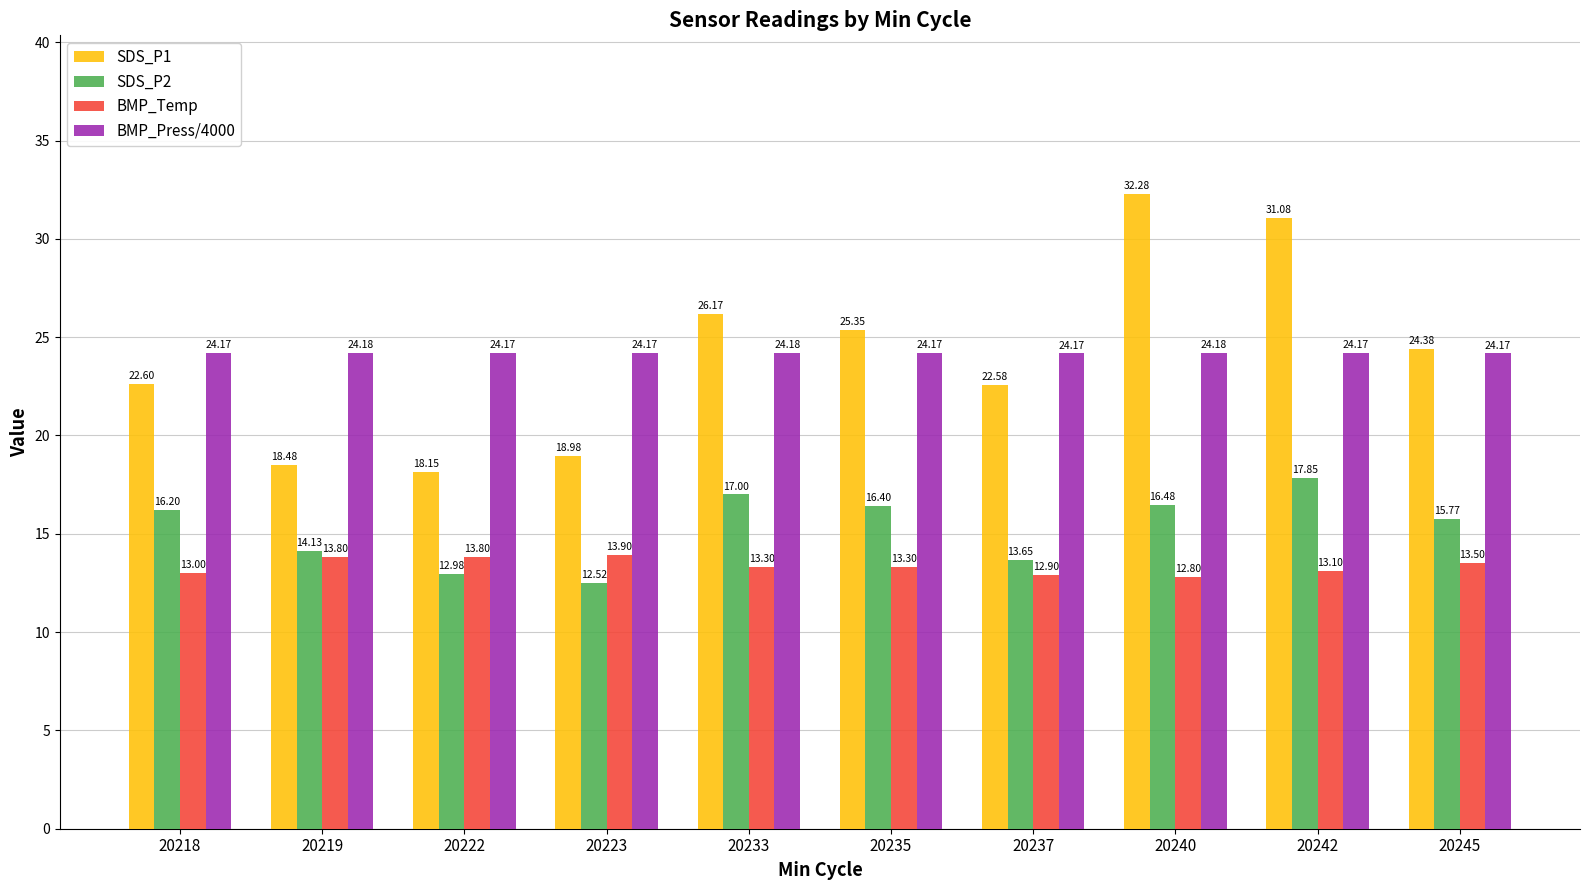

Read the BMP_Temp value at 20222.

13.8